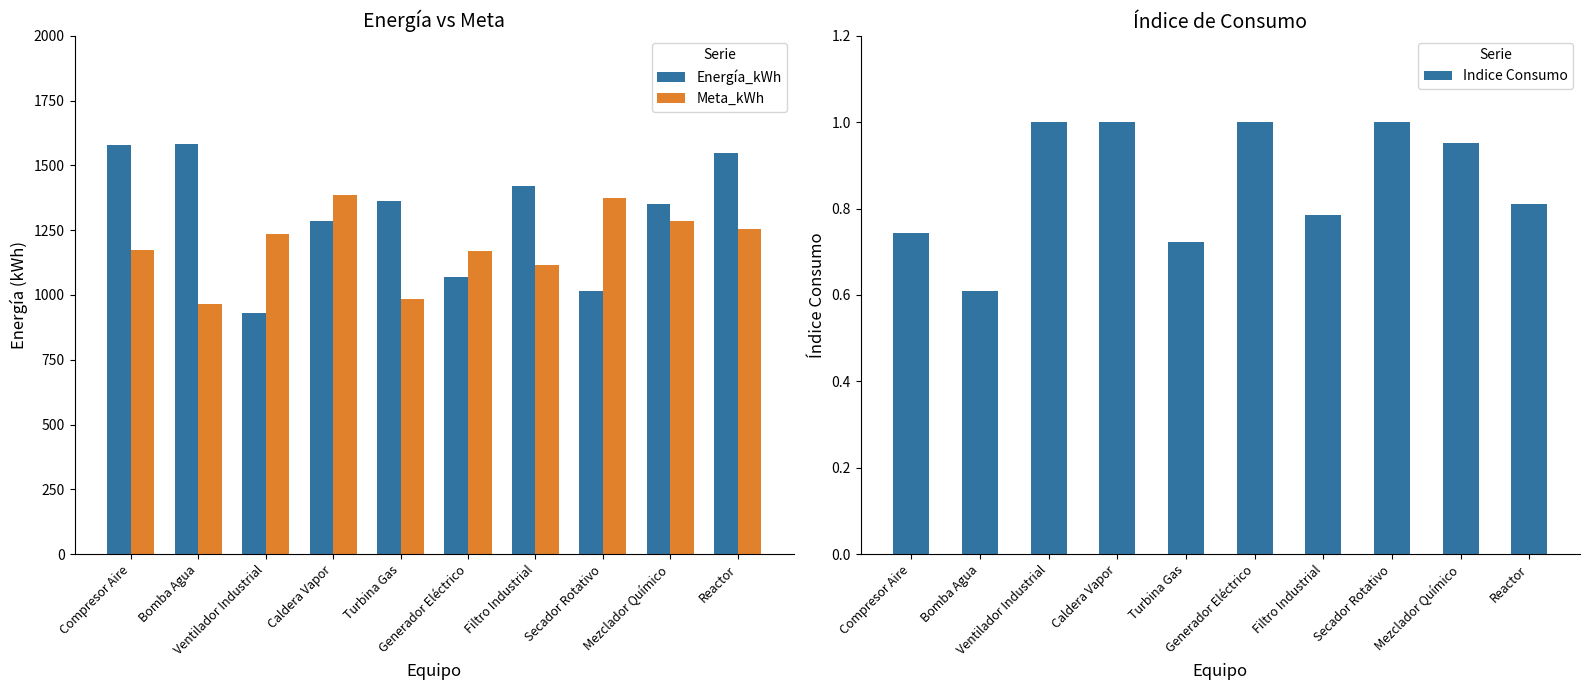

Which series has the largest total across all categories?

Energía_kWh